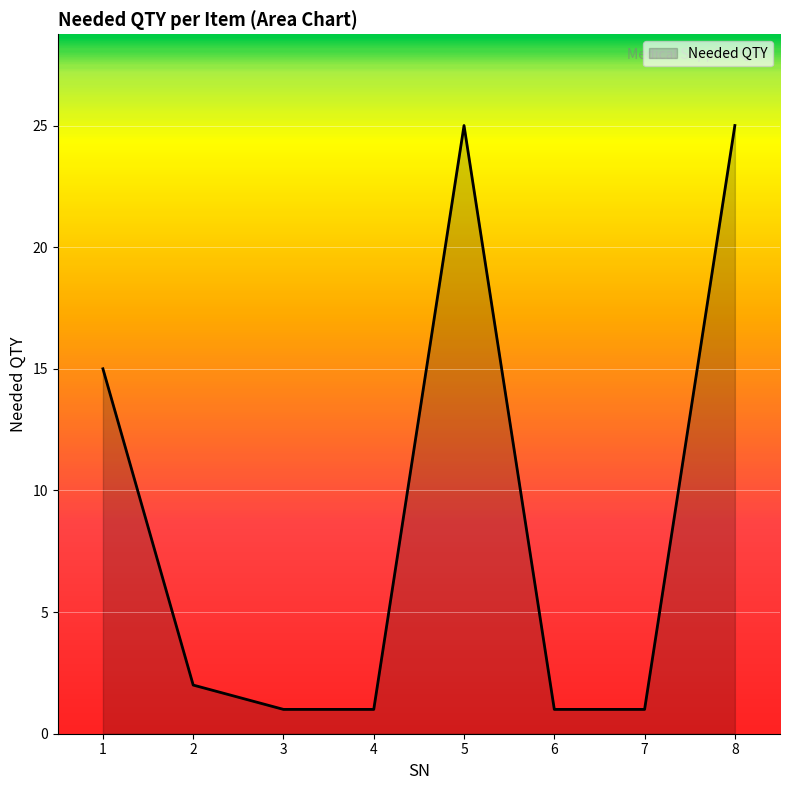

Where is the first local maximum?

5